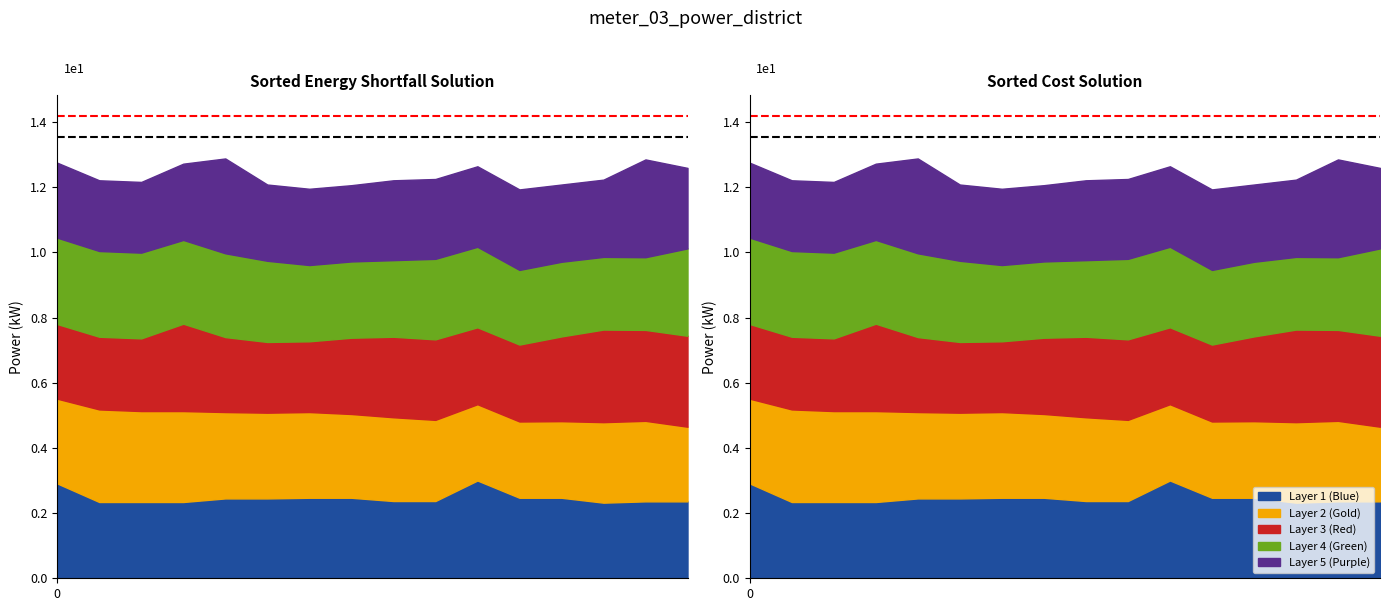

How many distinct data groups are displayed?

5